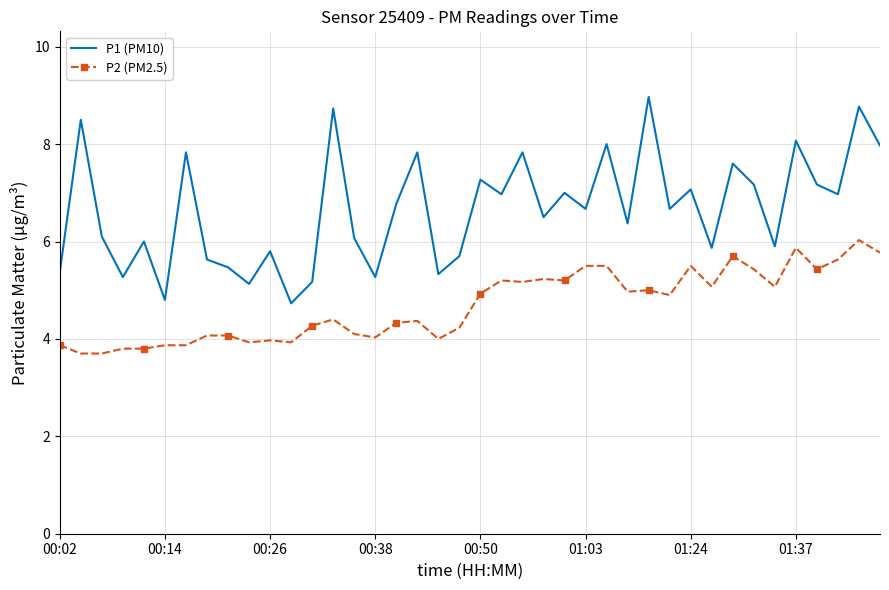

Which series has the largest range (max minus min)?

P1 (PM10)